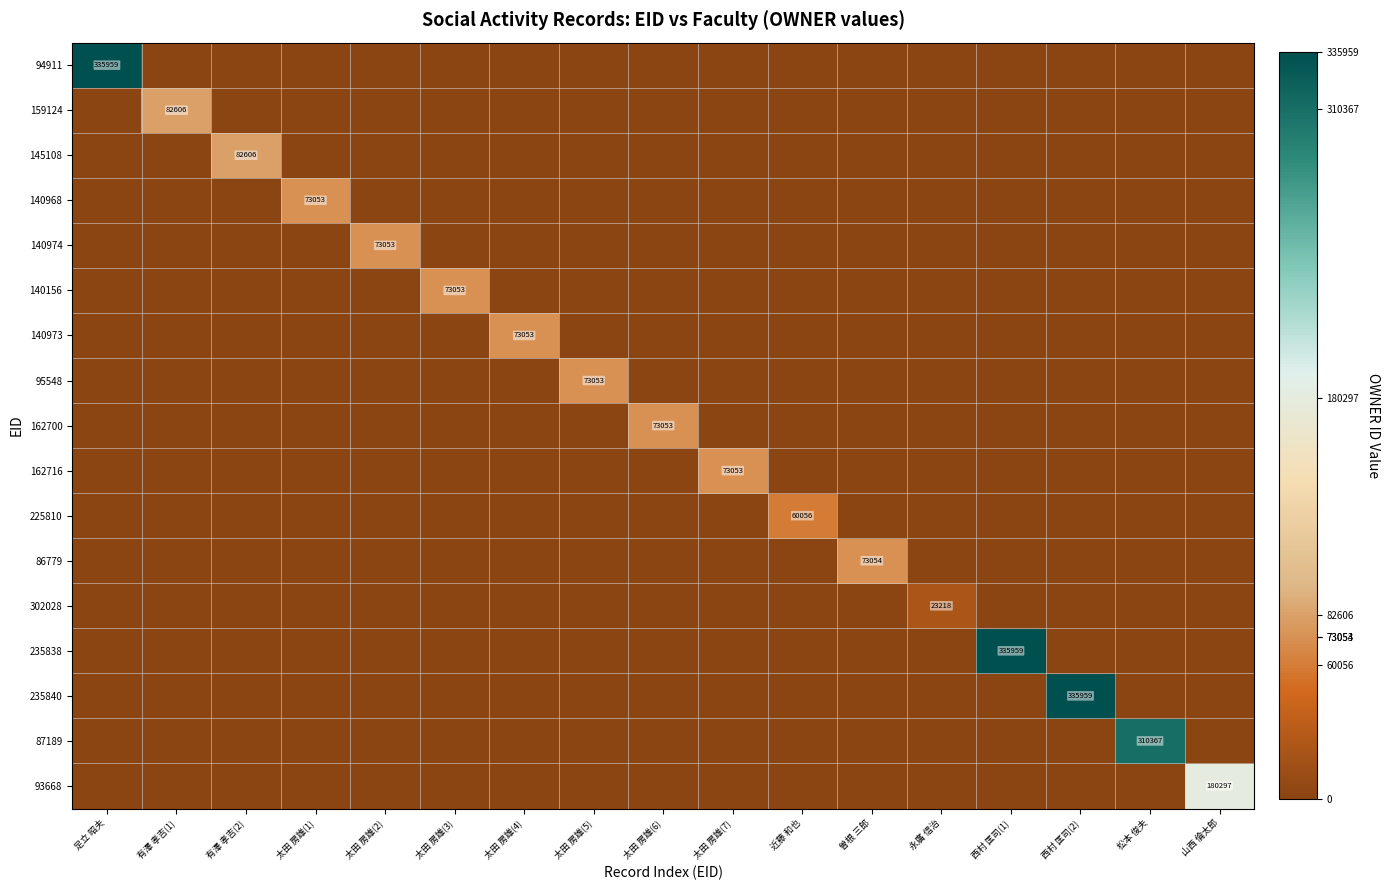

Is it true that 140156 equals 73053 at 太田 房雄(3)?

True